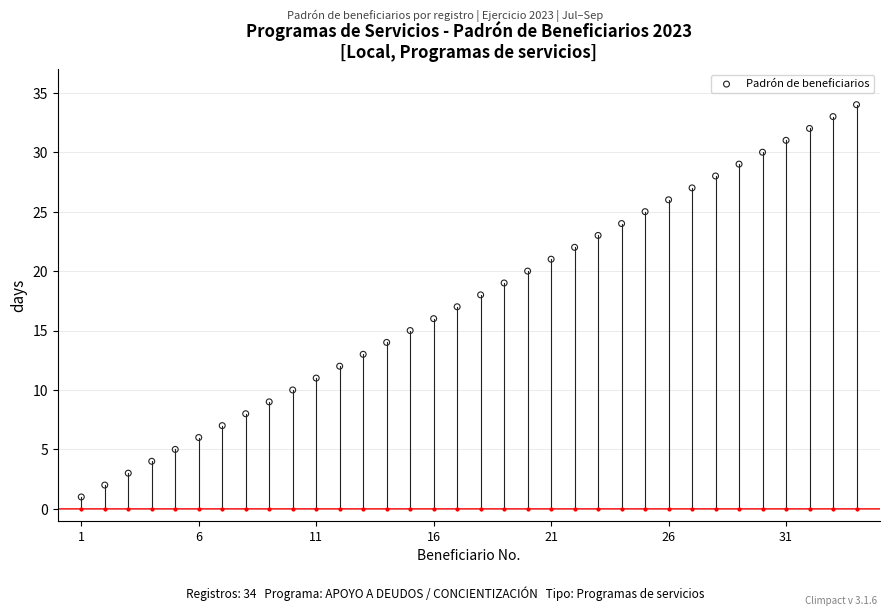

Approximately how many times larger is the value at 1 compared to 16?

0.1